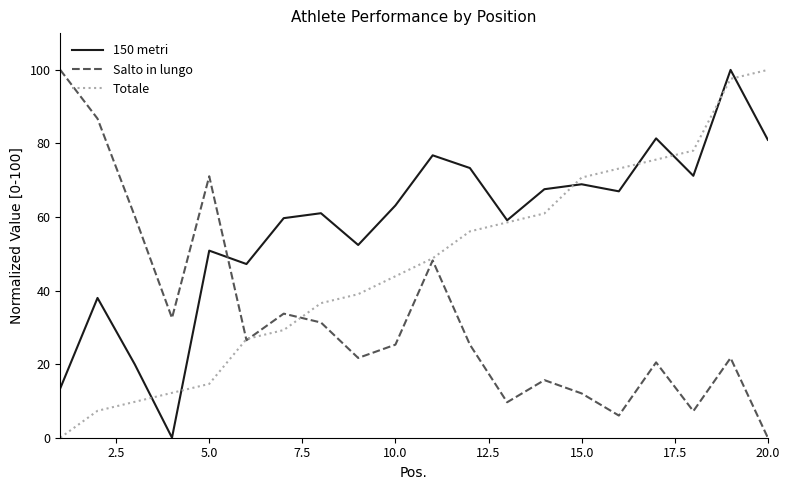

Rank the series by their average value, from lowest to highest.

Salto in lungo, Totale, 150 metri